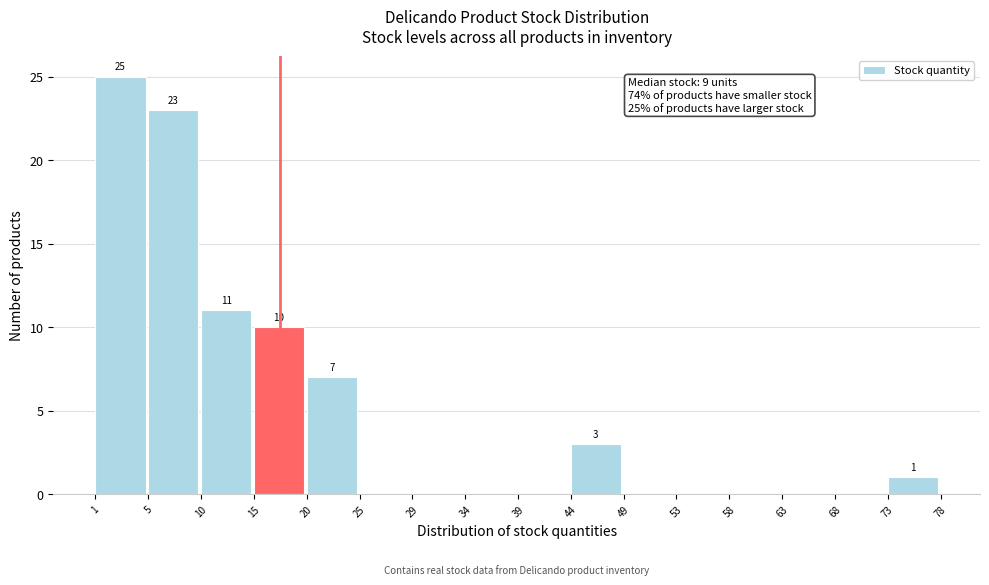

Reading left to right, extract all data points from this chart.

1=25	5=23	10=11	15=10	20=7	25=0	29=0	34=0	39=0	44=3	49=0	53=0	58=0	63=0	68=0	73=1